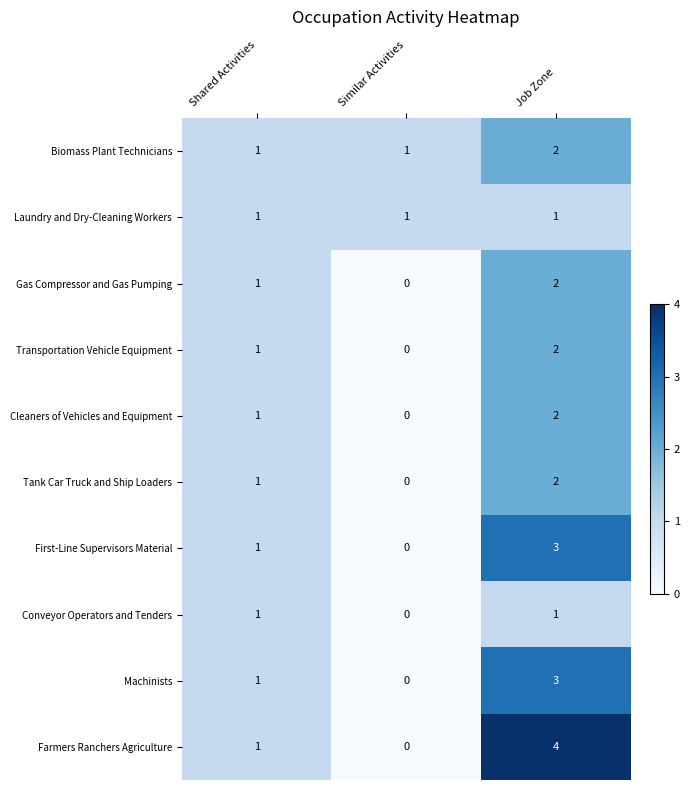

Which series has the largest range (max minus min)?

Farmers Ranchers Agriculture